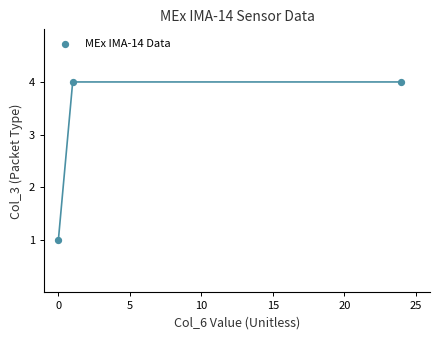

What is the range of X values (max minus min)?

24